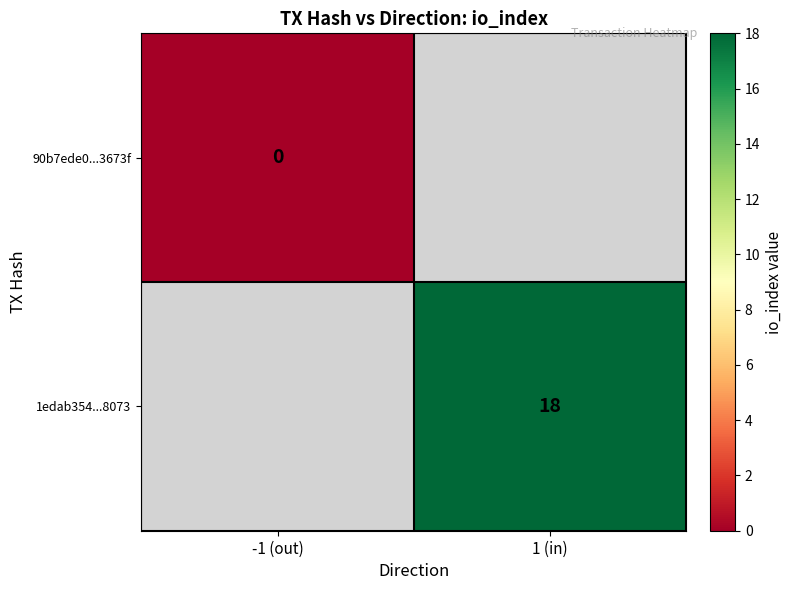

How many distinct data groups are displayed?

2